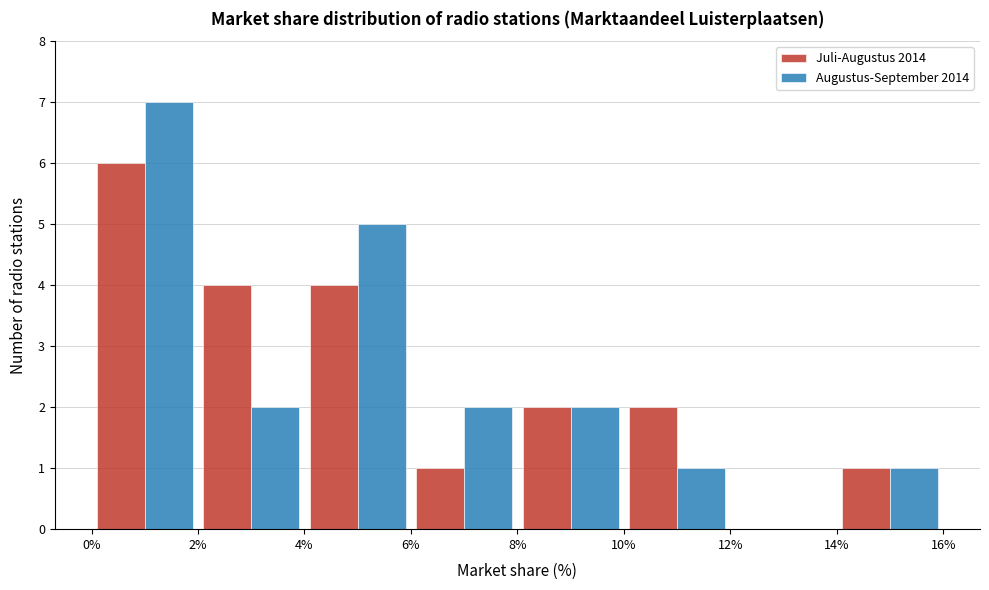

In the Augustus-September 2014 series, which range on the x-axis has the tallest bar?

0% to 2%